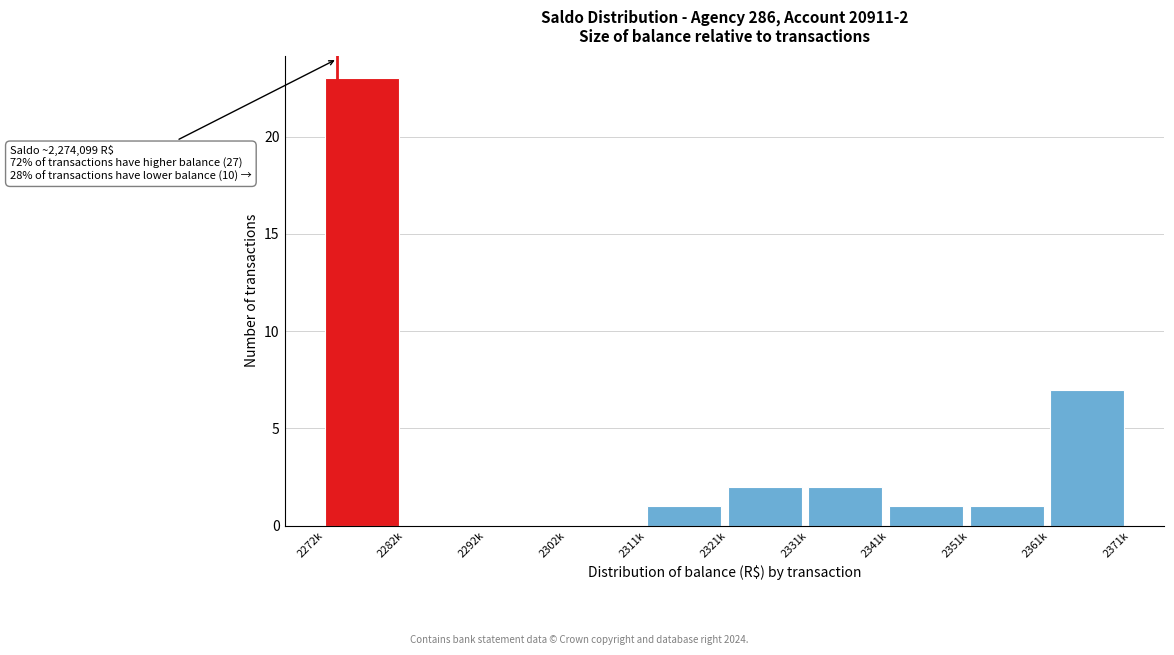

Reading left to right, extract all data points from this chart.

2272k=23	2282k=0	2292k=0	2302k=0	2311k=1	2321k=2	2331k=2	2341k=1	2351k=1	2361k=7